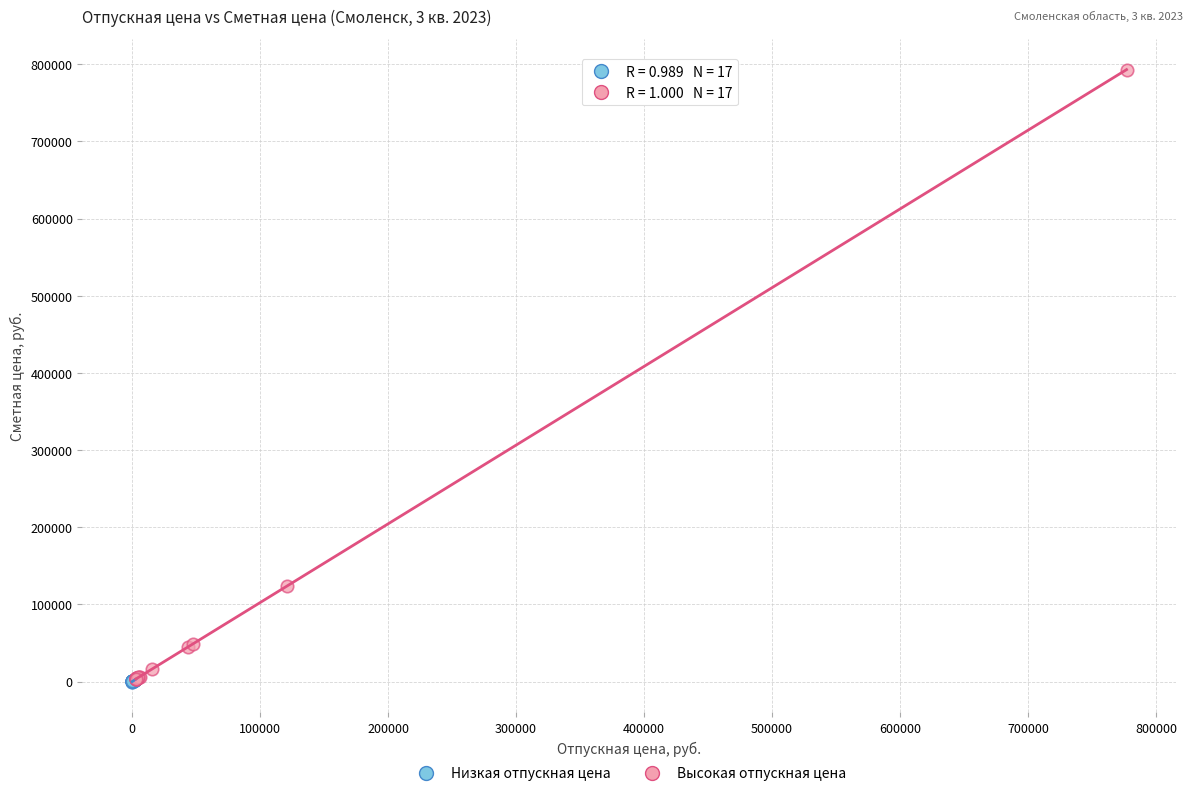

Which series has the widest spread of Y values?

Высокая отпускная цена